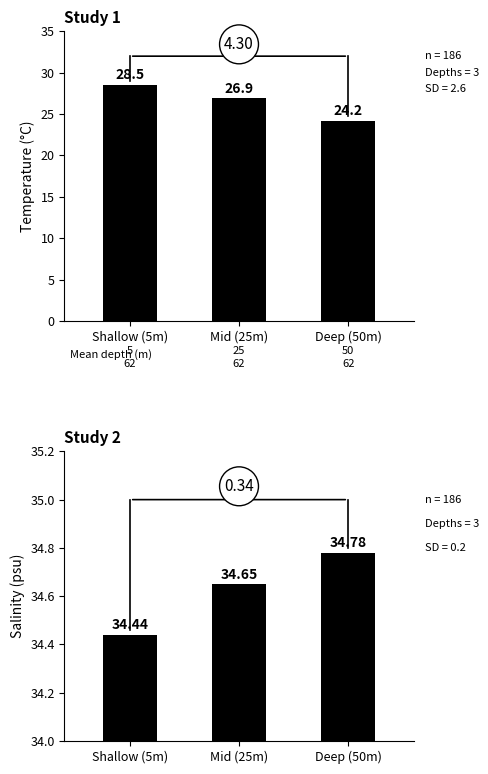

Which series has the largest range (max minus min)?

Temperature